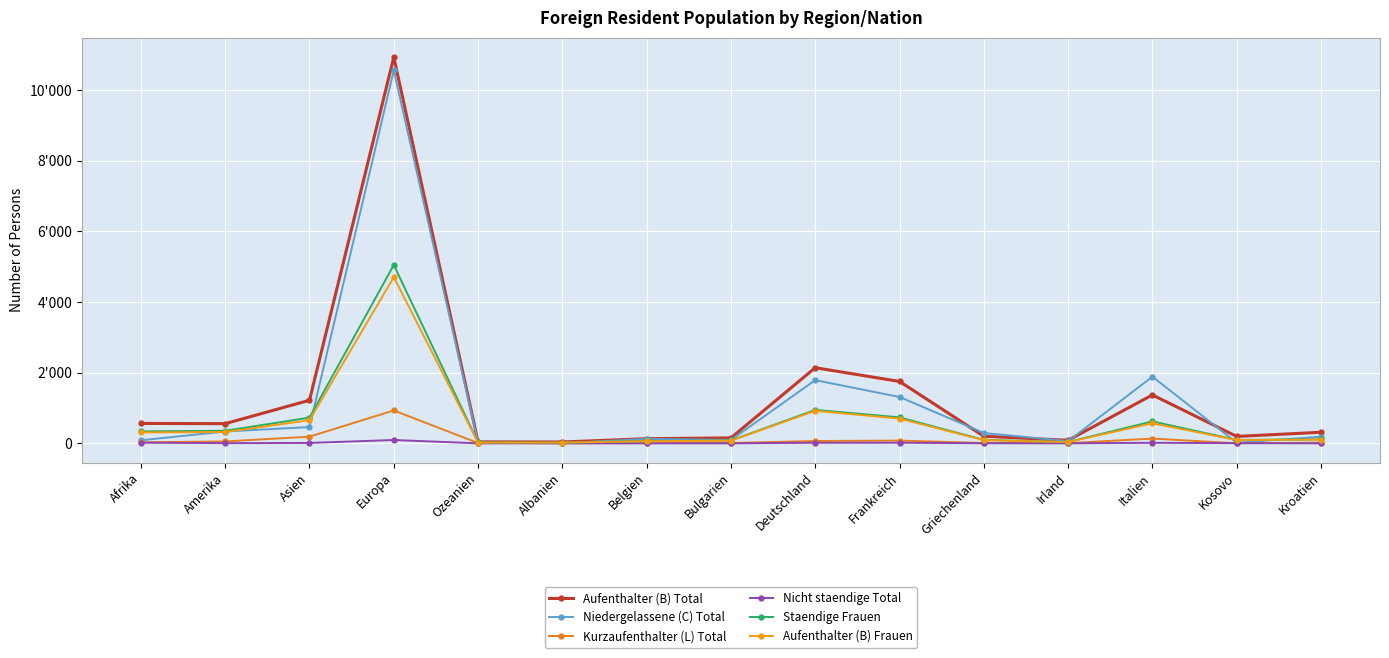

What is the minimum value for Aufenthalter (B) Total?

38